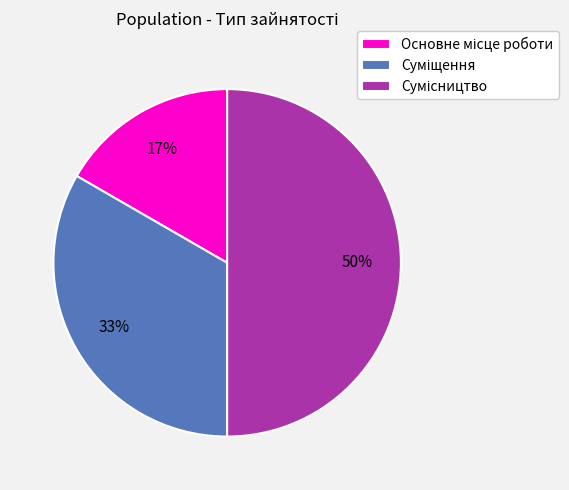

To the nearest percent, what is the difference between the largest and smallest slice percentages?

33%